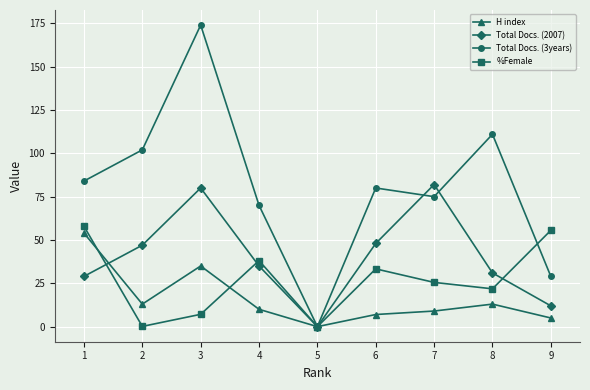

Does the chart display data point markers on the line(s)?

Yes